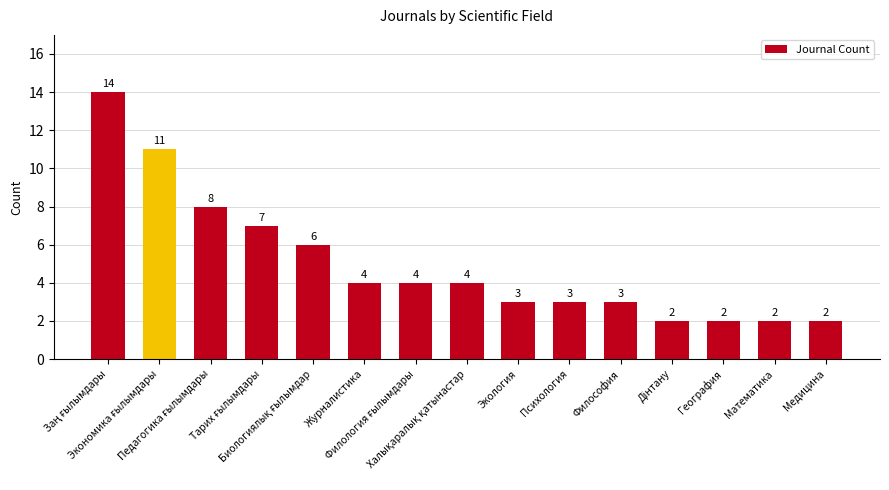

The value at Журналистика is 4. True or false?

True